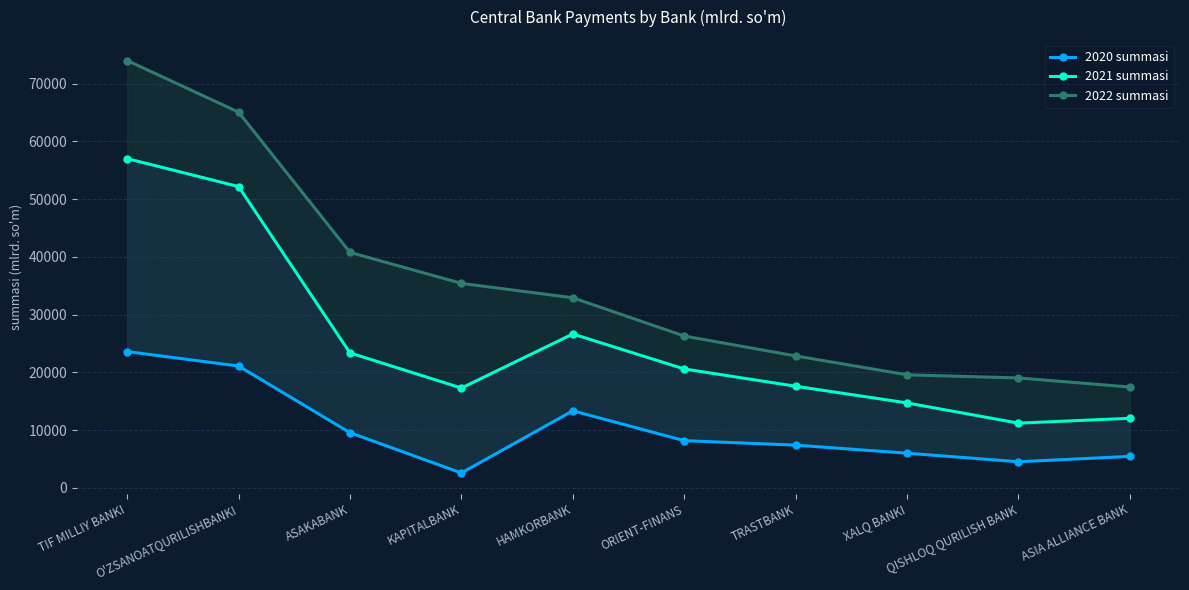

Rank the categories by 2020 summasi value from lowest to highest.

KAPITALBANK, QISHLOQ QURILISH BANK, ASIA ALLIANCE BANK, XALQ BANKI, TRASTBANK, ORIENT-FINANS, ASAKABANK, HAMKORBANK, O'ZSANOATQURILISHBANKI, TIF MILLIY BANKI